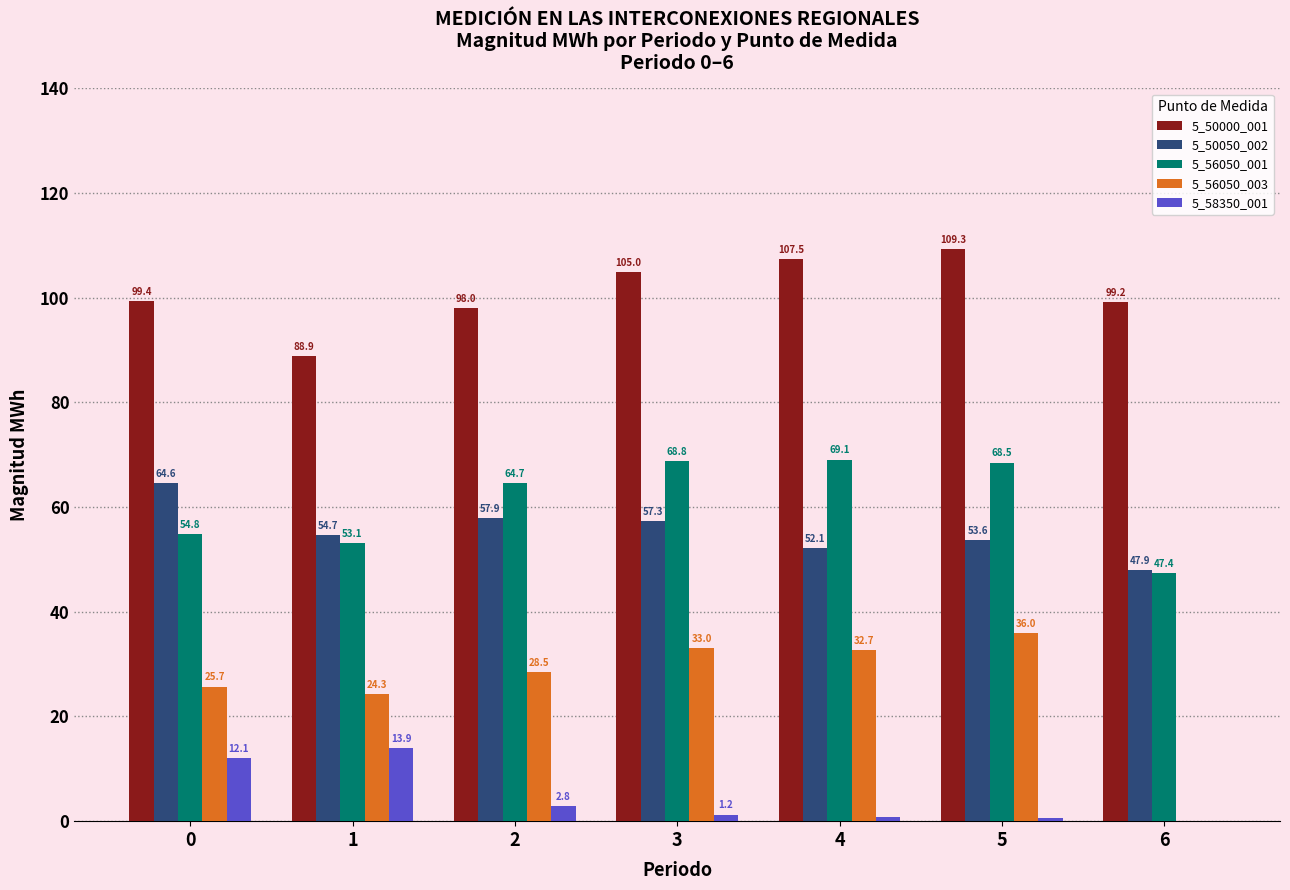

At which category is the sum across all series the highest?

5